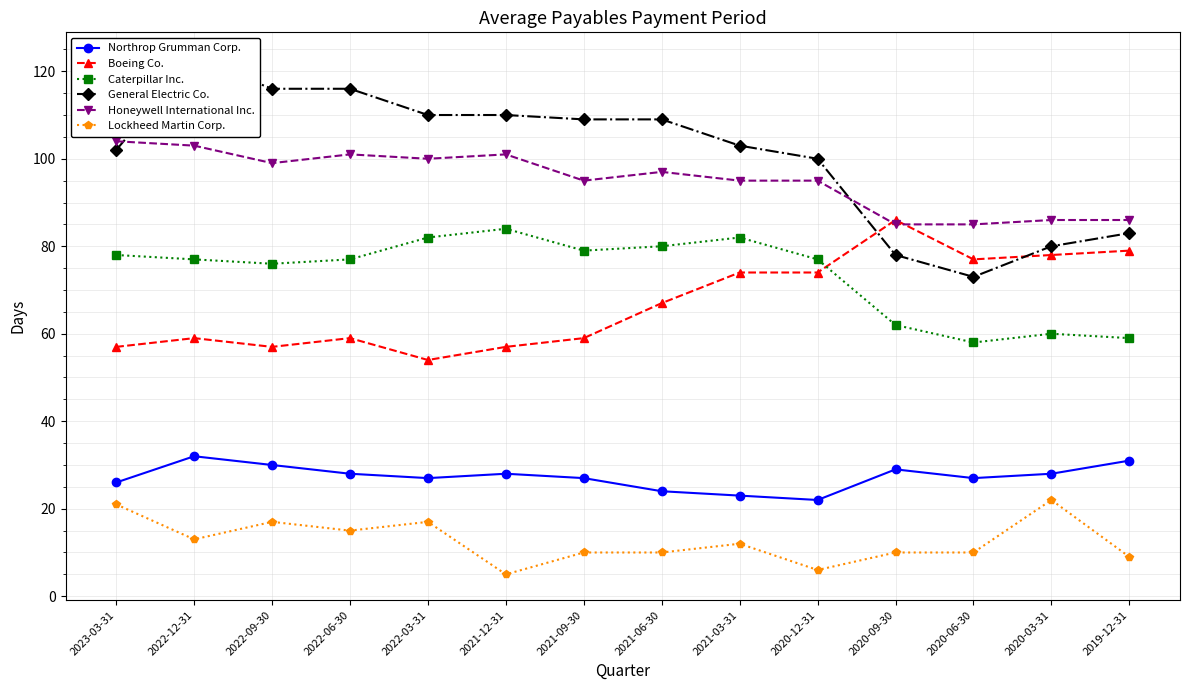

Does the chart display data point markers on the line(s)?

Yes